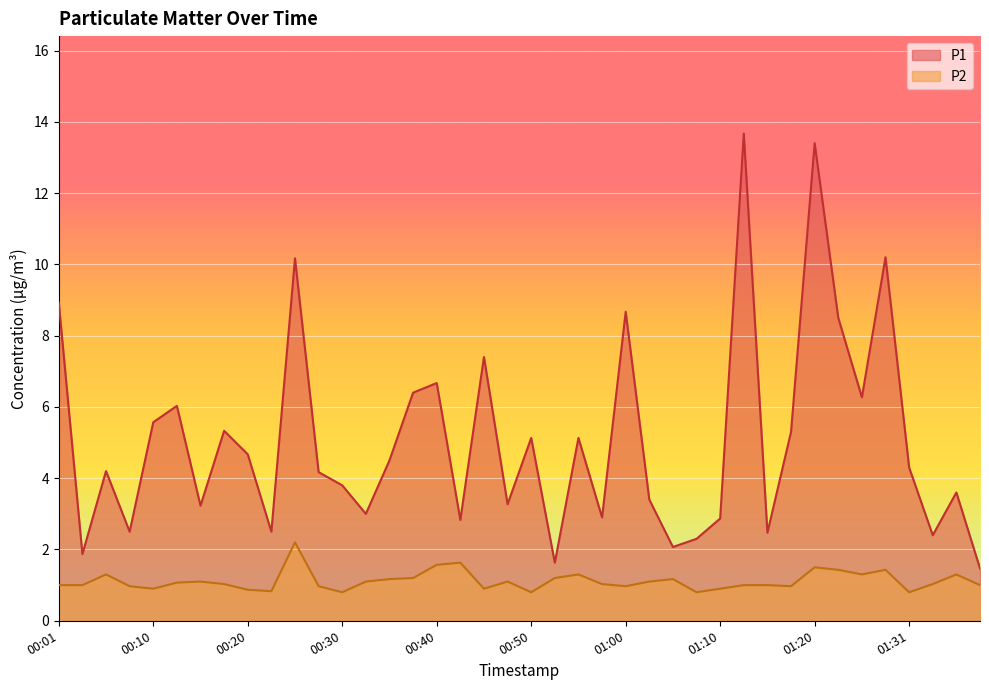

Which series changed the most between 00:01 and 01:33?

P1